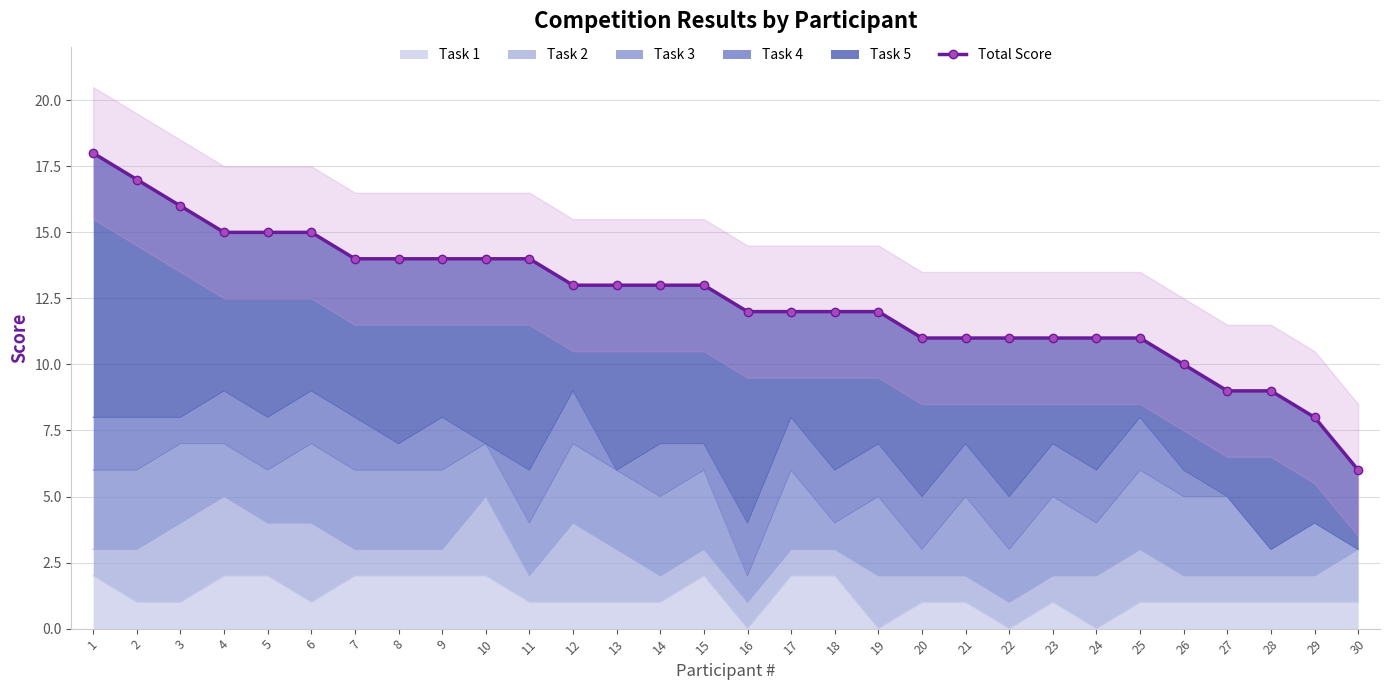

True or false: the data shows 9 at 7.

False